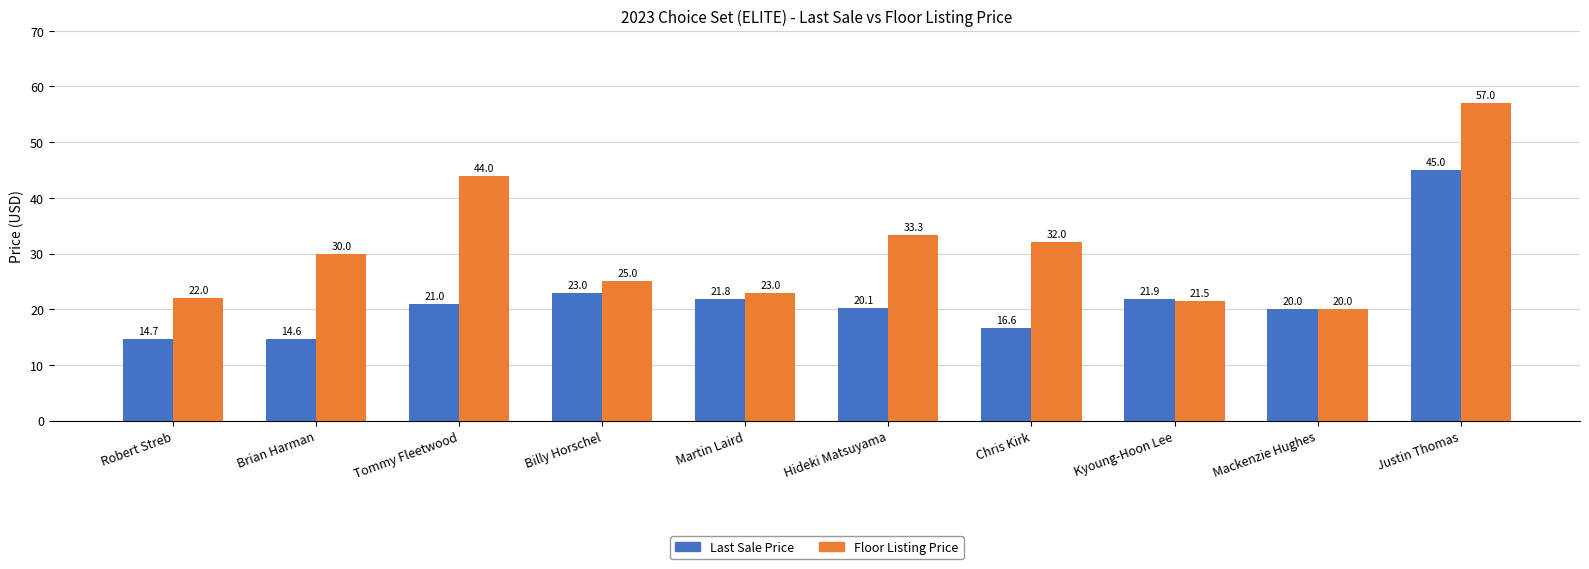

What is the minimum value shown in the chart?

14.6